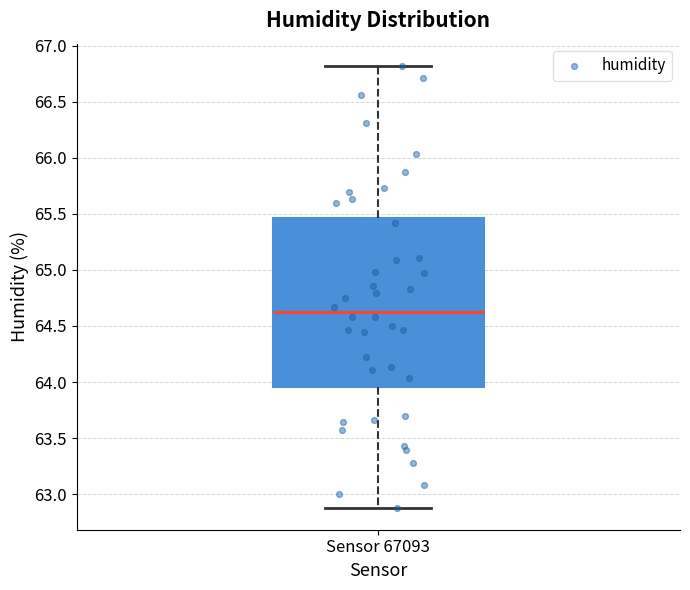

Read this box plot against the y-axis: the position of the median line, the range covered by the box, and the ends of both whiskers. The values are not printed on the chart, so give them approximately, as read against the axis.

median 64.65, box 63.95 to 65.45, whiskers 62.90 to 66.80